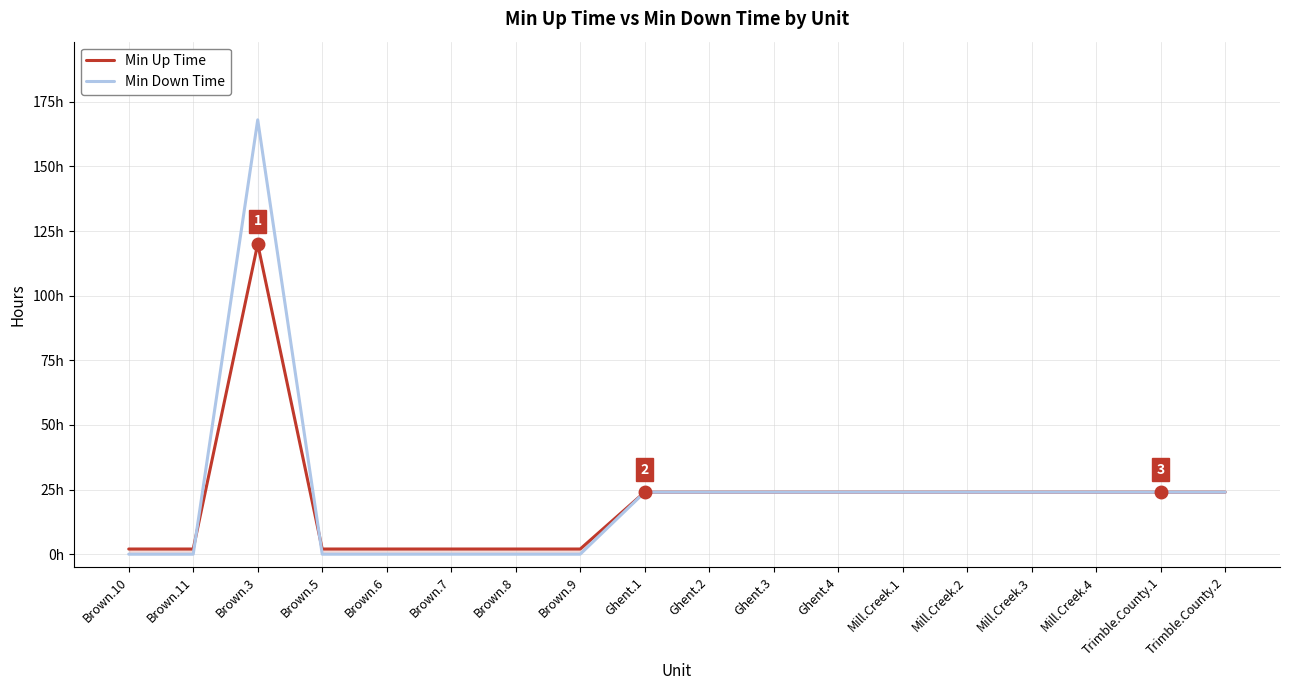

Which series has the widest spread of values?

Min Down Time